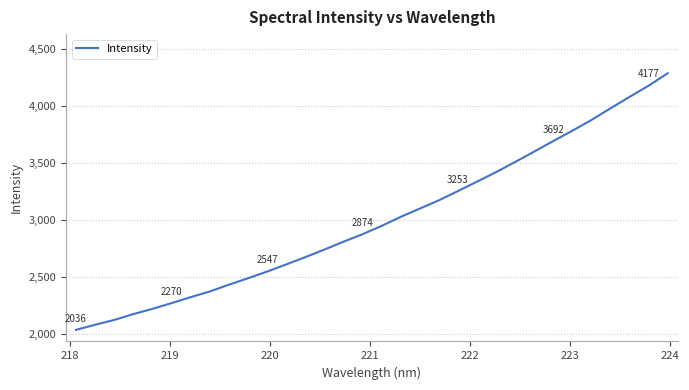

What is the difference between the maximum and minimum values?

2250.2